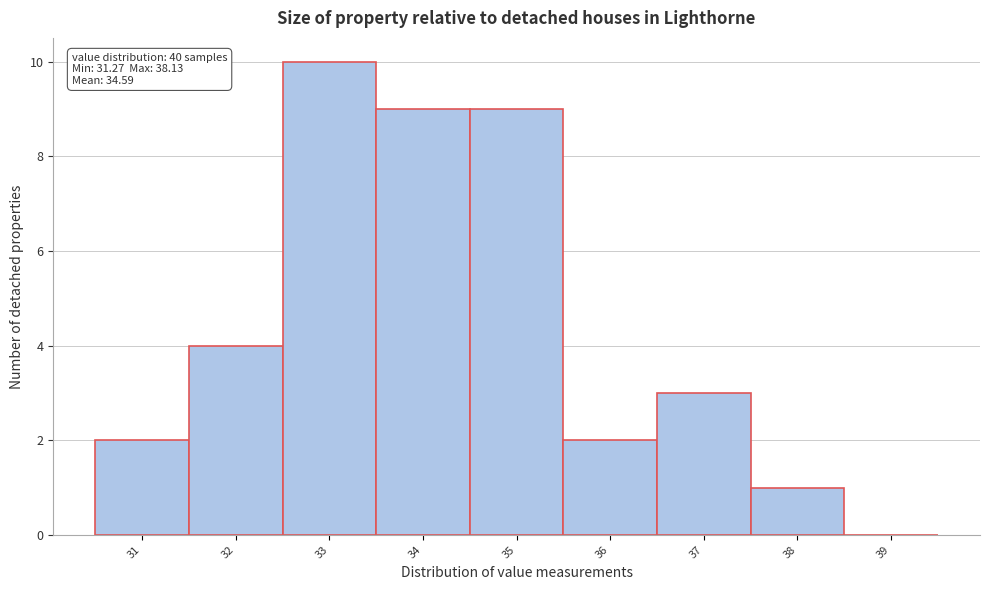

Reading left to right, extract all data points from this chart.

31=2	32=4	33=10	34=9	35=9	36=2	37=3	38=1	39=0